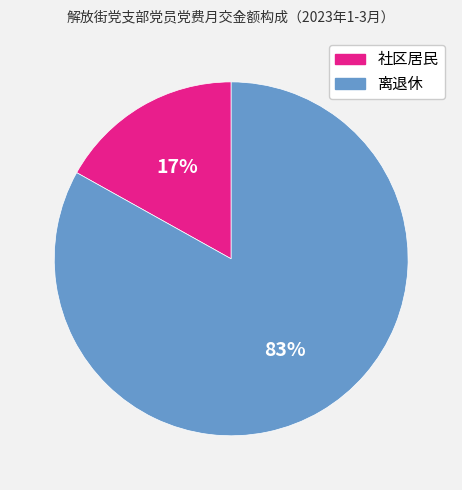

Count the number of slices in the pie.

2